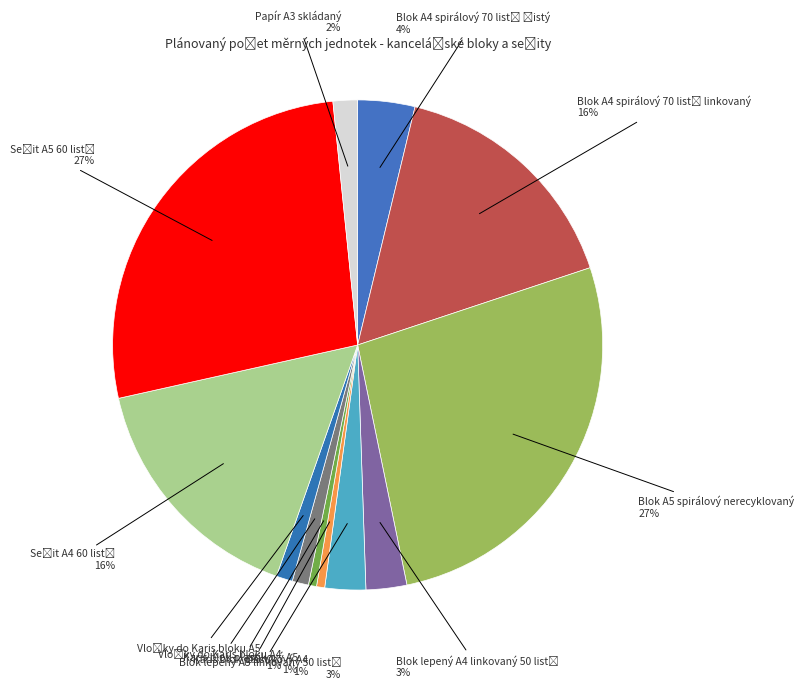

Which category has the biggest portion of the pie?

Blok A5 spirálový nerecyklovaný